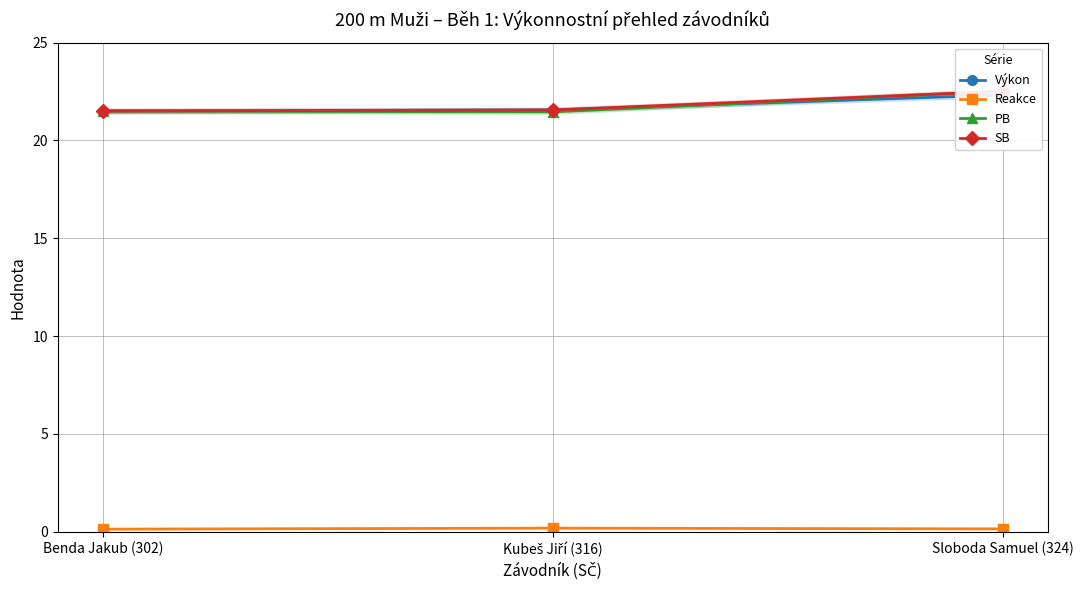

What is the sum of the PB values at Benda Jakub (302) and Sloboda Samuel (324)?

44.0